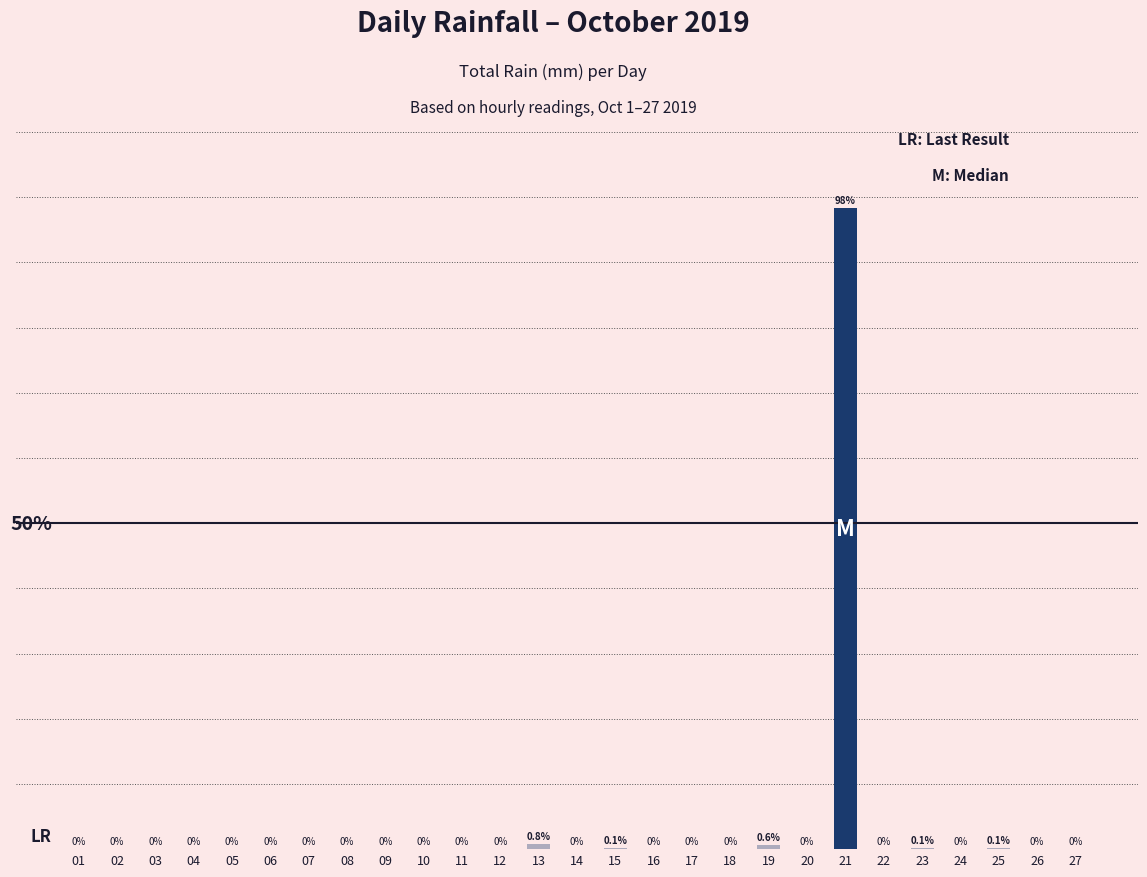

Rank the categories by value from highest to lowest.

21, 13, 19, 15, 23, 25, 01, 02, 03, 04, 05, 06, 07, 08, 09, 10, 11, 12, 14, 16, 17, 18, 20, 22, 24, 26, 27